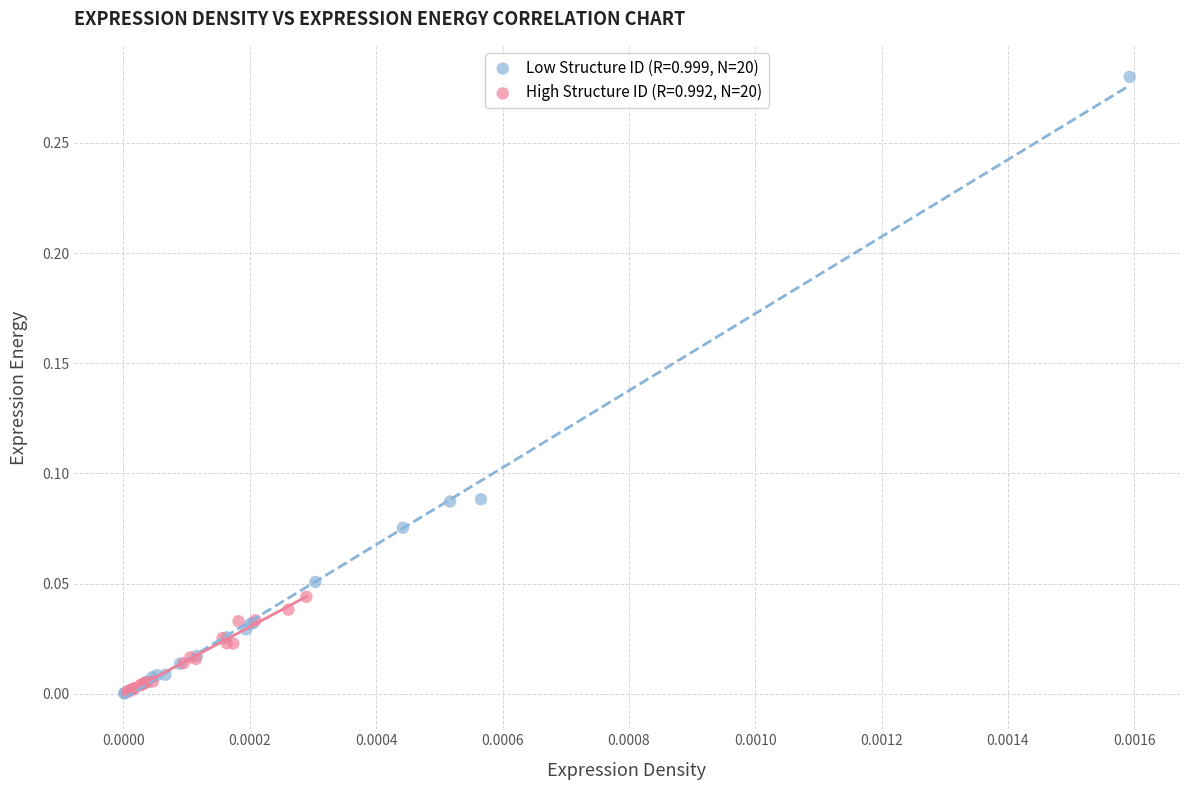

Which series has the widest spread of Y values?

Low Structure ID (R=0.999, N=20)